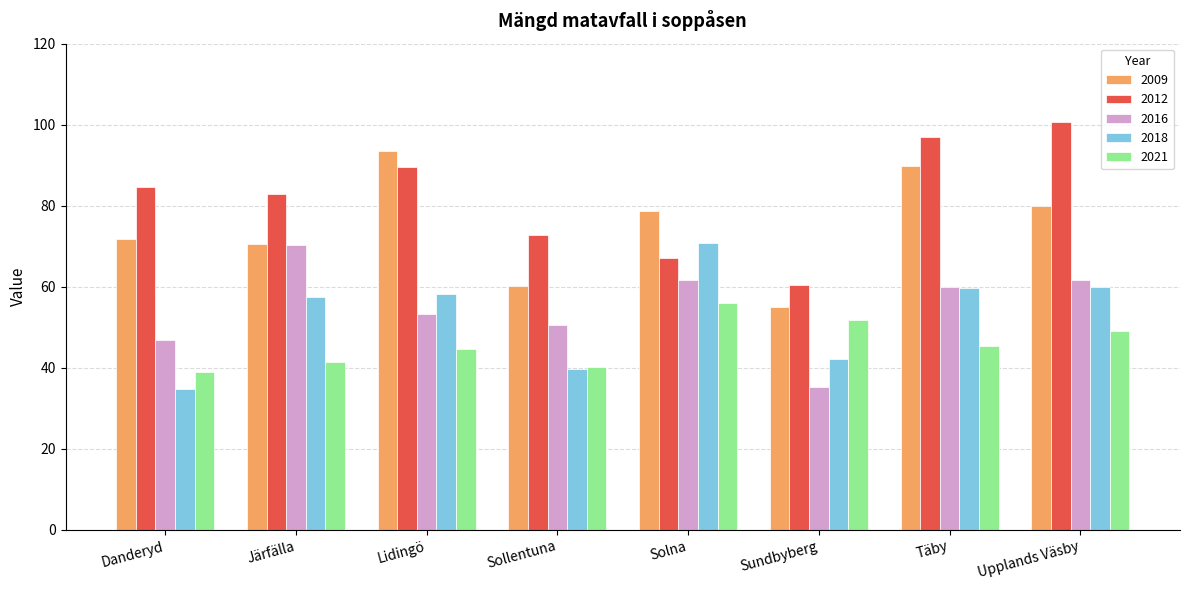

What is the sum of all 2018 values?

422.7